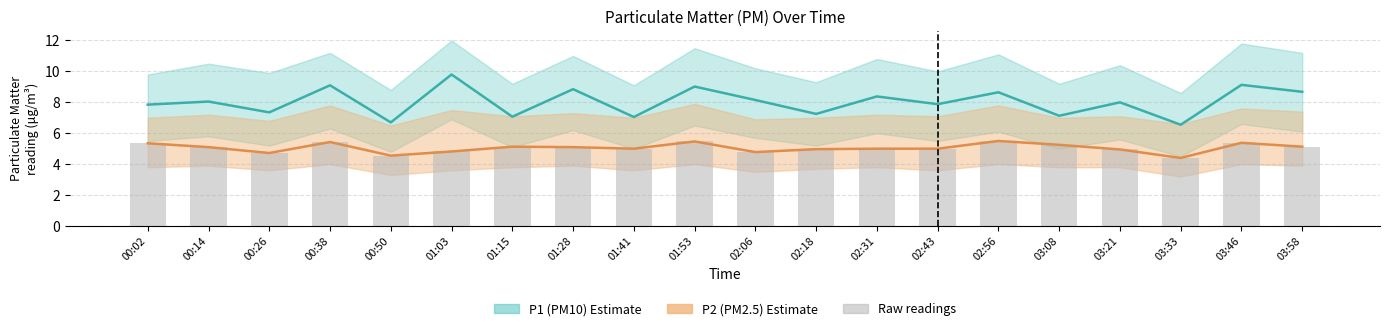

Reading right to left, extract all data points from this chart.

P1 line: 03:58=8.7	03:46=9.1	03:33=6.5	03:21=8.0	03:08=7.1	02:56=8.7	02:43=7.9	02:31=8.4	02:18=7.2	02:06=8.2	01:53=9.0	01:41=7.0	01:28=8.8	01:15=7.1	01:03=9.8	00:50=6.7	00:38=9.1	00:26=7.3	00:14=8.1	00:02=7.8
P2 line: 03:58=5.1	03:46=5.4	03:33=4.4	03:21=5.0	03:08=5.2	02:56=5.5	02:43=5.0	02:31=5.0	02:18=5.0	02:06=4.8	01:53=5.5	01:41=5.0	01:28=5.1	01:15=5.1	01:03=4.8	00:50=4.5	00:38=5.4	00:26=4.7	00:14=5.1	00:02=5.3
Raw readings: 03:58=5.1	03:46=5.4	03:33=4.4	03:21=5.0	03:08=5.2	02:56=5.5	02:43=5.0	02:31=5.0	02:18=5.0	02:06=4.8	01:53=5.5	01:41=5.0	01:28=5.1	01:15=5.1	01:03=4.8	00:50=4.5	00:38=5.4	00:26=4.7	00:14=5.1	00:02=5.3